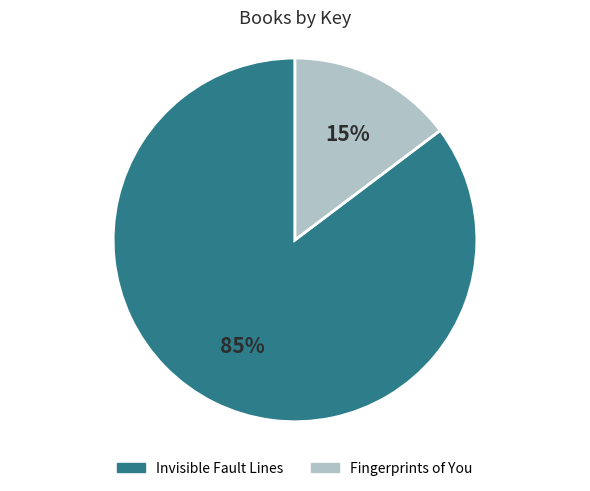

The Invisible Fault Lines slice represents 85% of the pie. True or false?

True